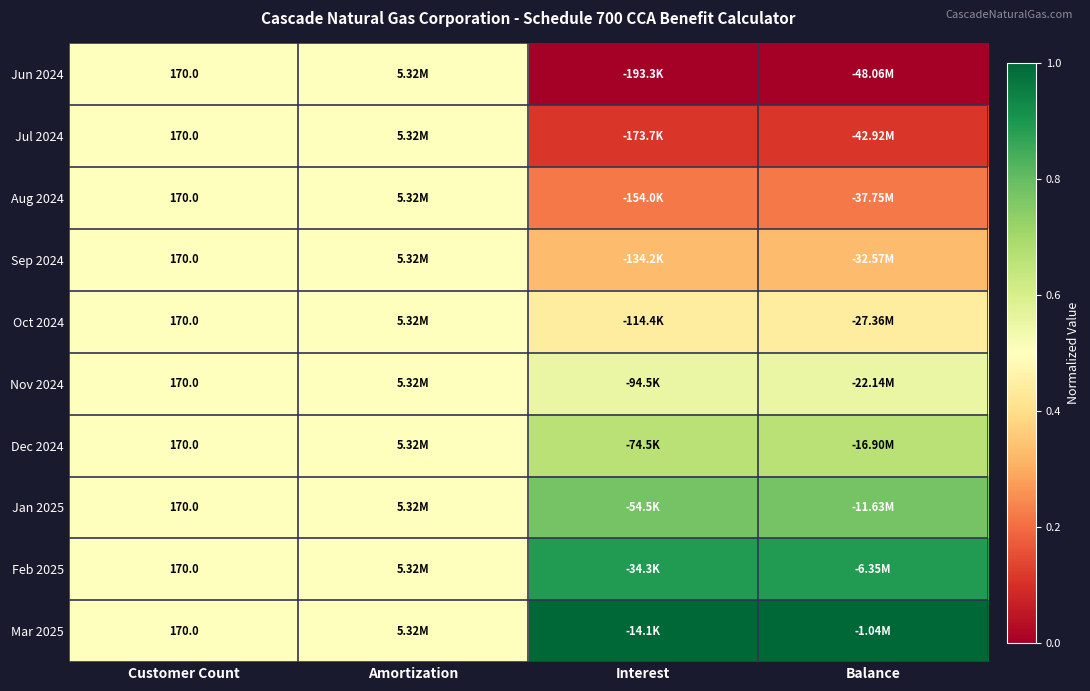

At which label is Nov 2024 closest to 0?

Customer Count